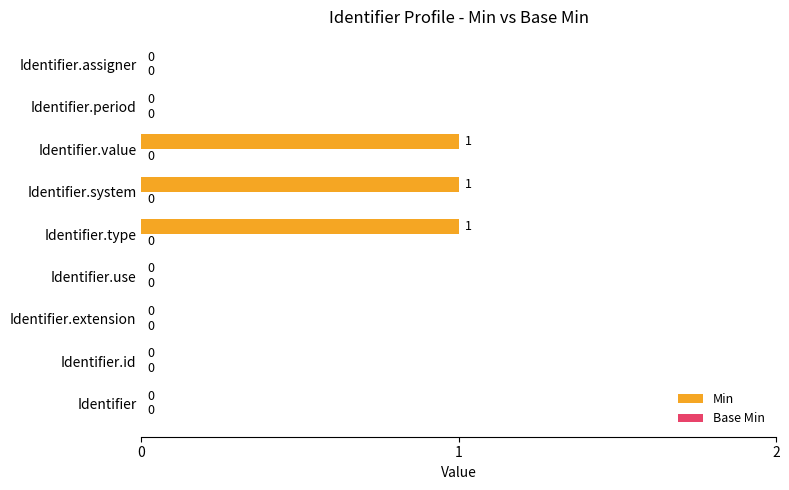

Between Identifier.system and Identifier.assigner, which is larger?

Identifier.system